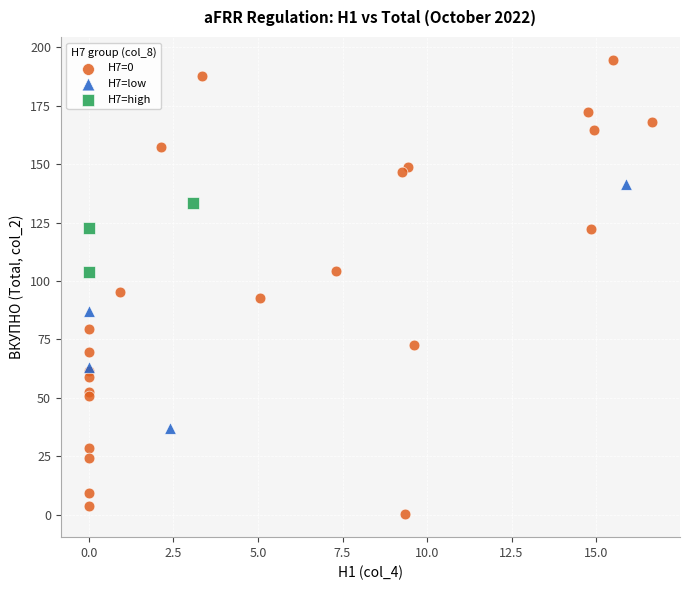

Which series reaches the minimum Y coordinate?

H7=0